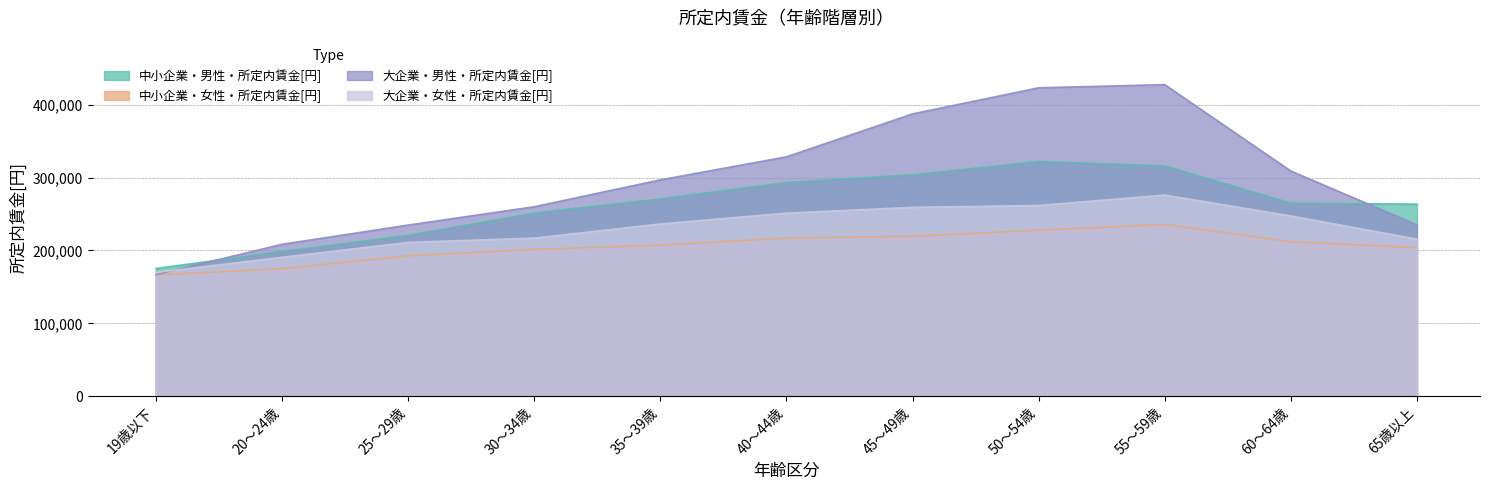

True or false: 中小企業・男性・所定内賃金[円] has more than 2 points higher than both neighbors.

False